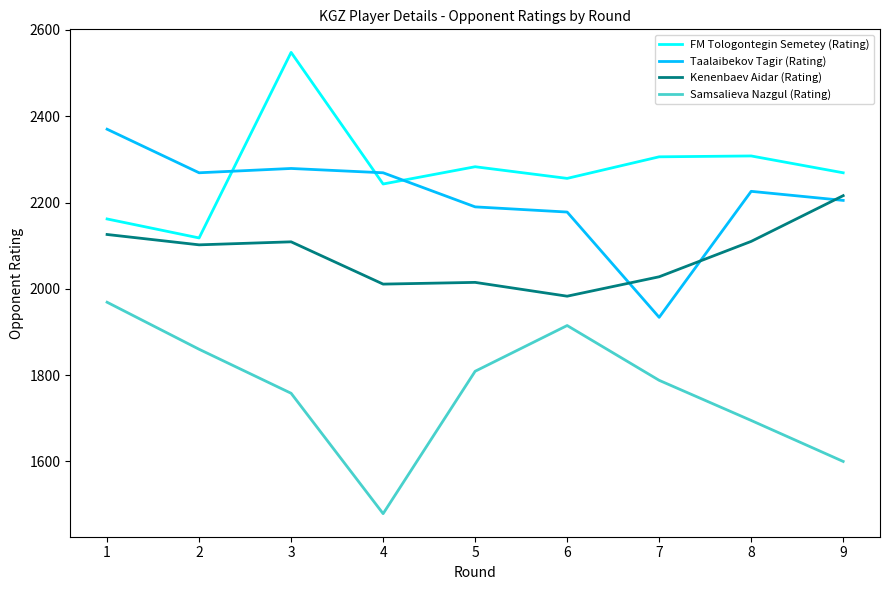

The FM Tologontegin Semetey (Rating) series shows 1280 at 8. True or false?

False